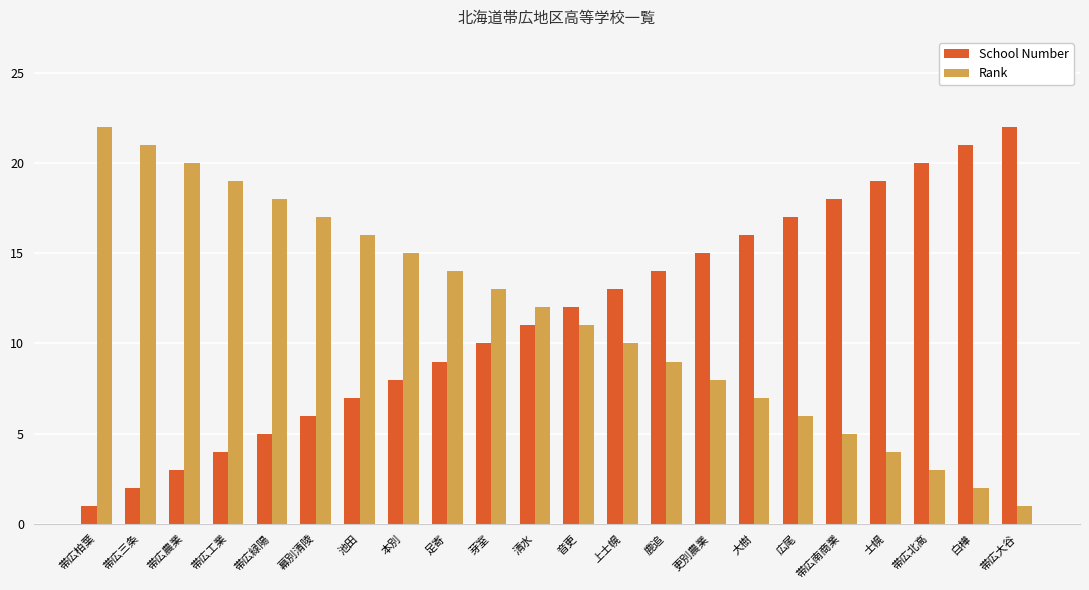

Is the value of School Number at 白樺 greater than the value of Rank at 上士幌?

Yes